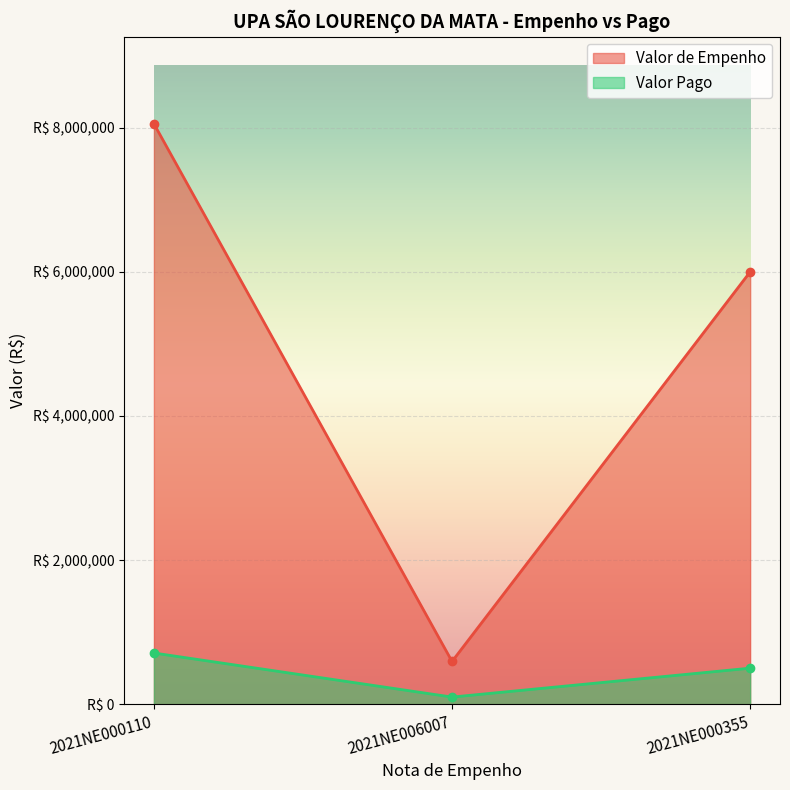

At which category is the sum across all series the highest?

2021NE000110